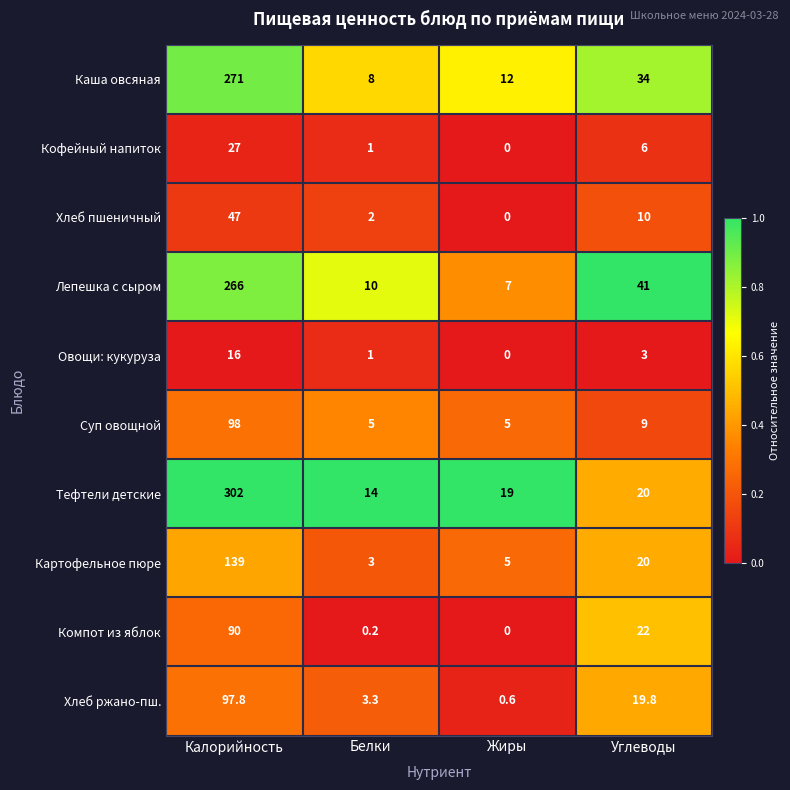

The value of Каша овсяная at Белки is 8.0. True or false?

True